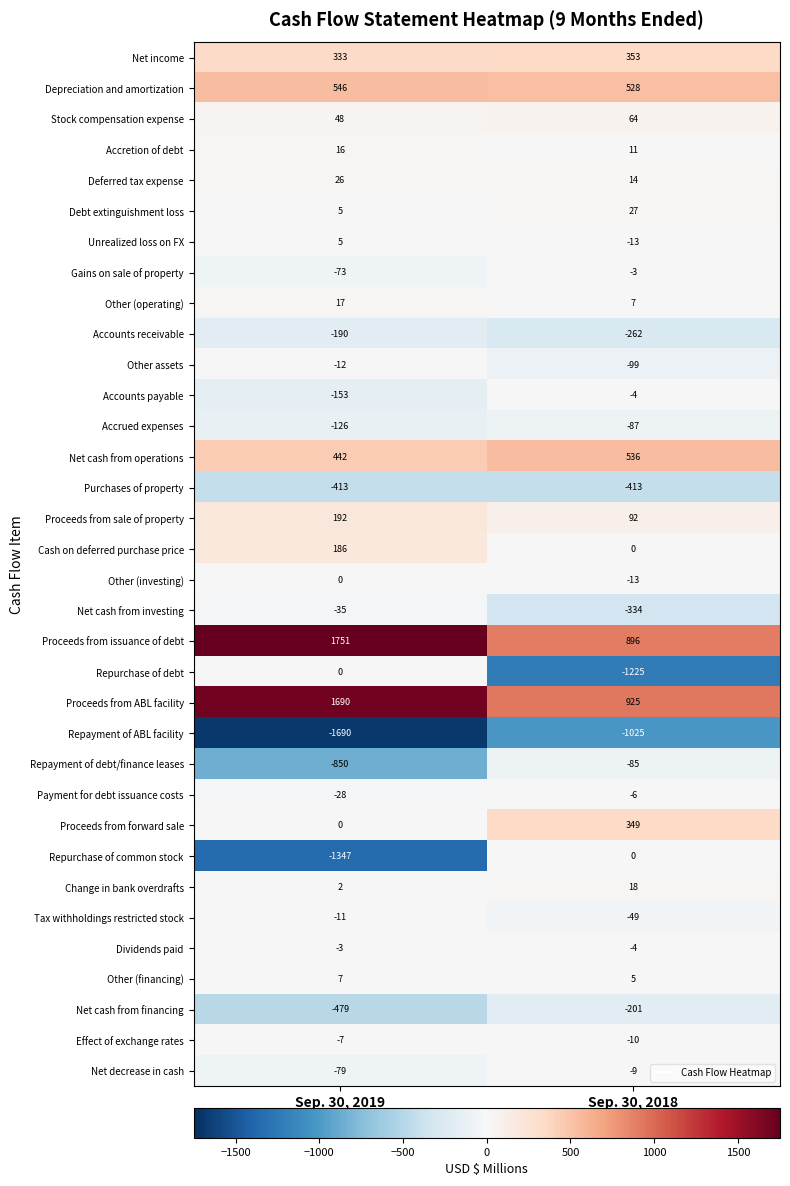

Which series changed the most between Sep. 30, 2019 and Sep. 30, 2018?

Repurchase of common stock